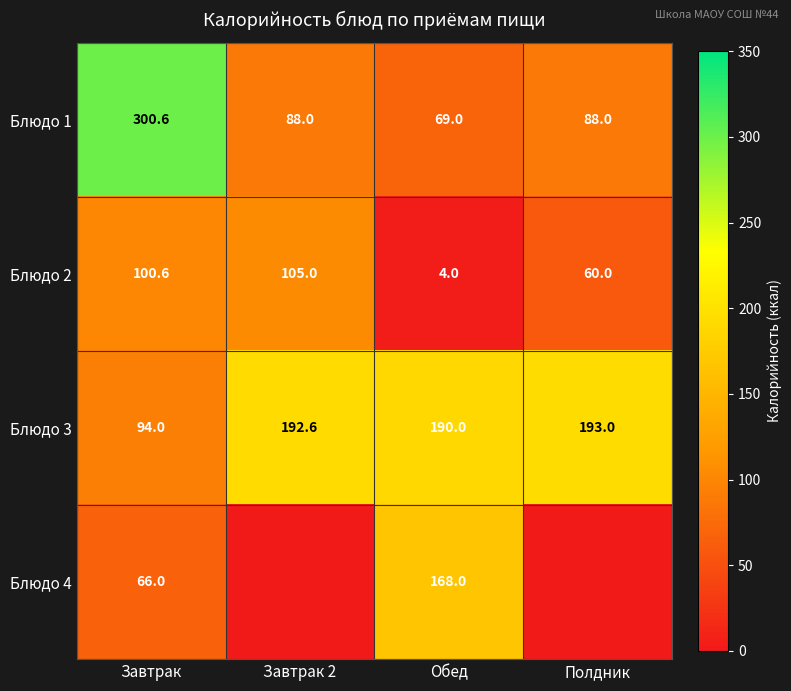

What is the average value of the Блюдо 3 series?

167.4